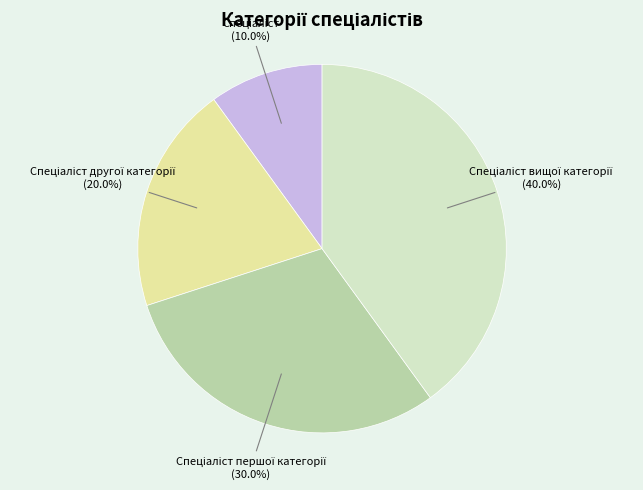

Is there any slice that represents more than half of the pie?

No